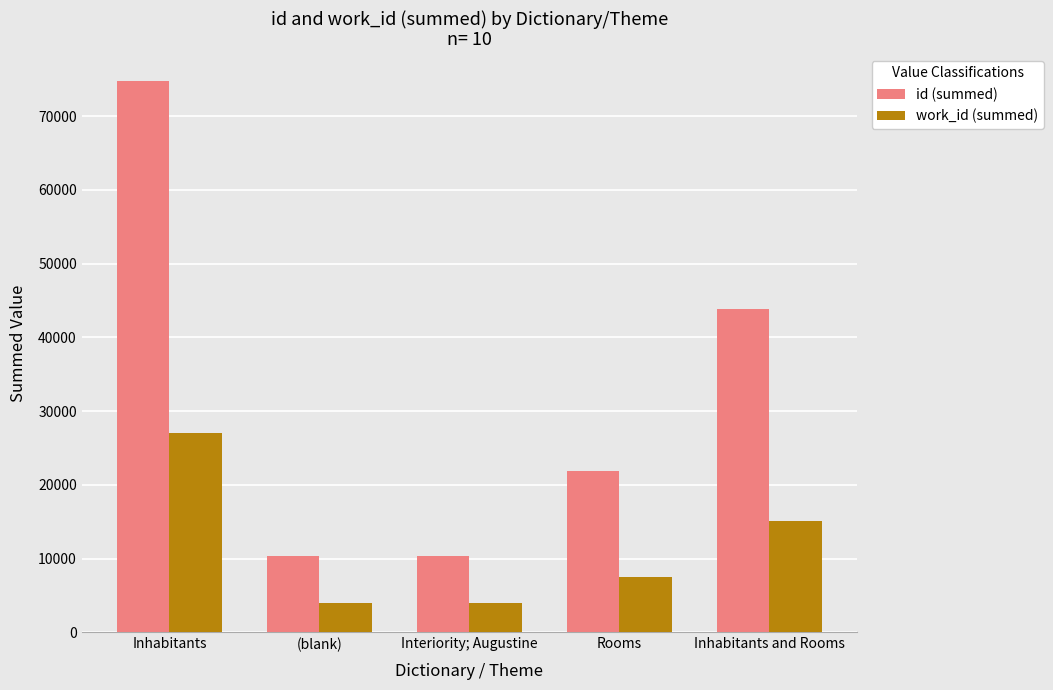

What is the greatest value displayed?

74702